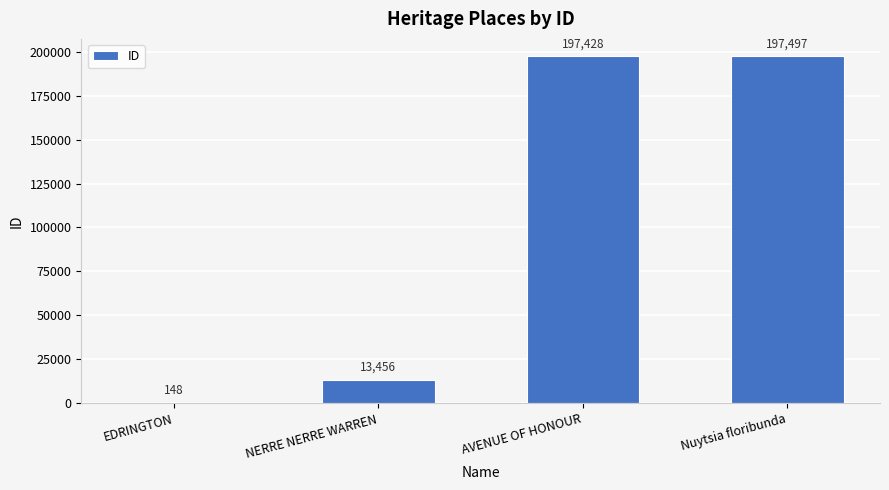

Between Nuytsia floribunda and AVENUE OF HONOUR, which is larger?

Nuytsia floribunda